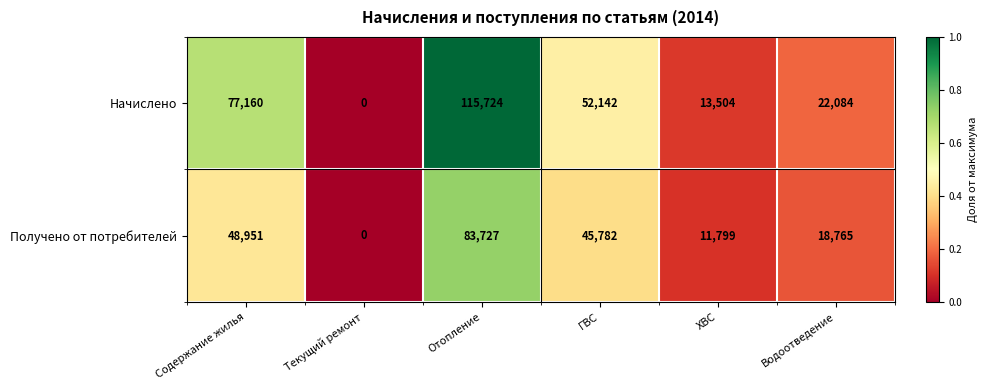

Is it true that Получено от потребителей equals 18765 at Водоотведение?

True